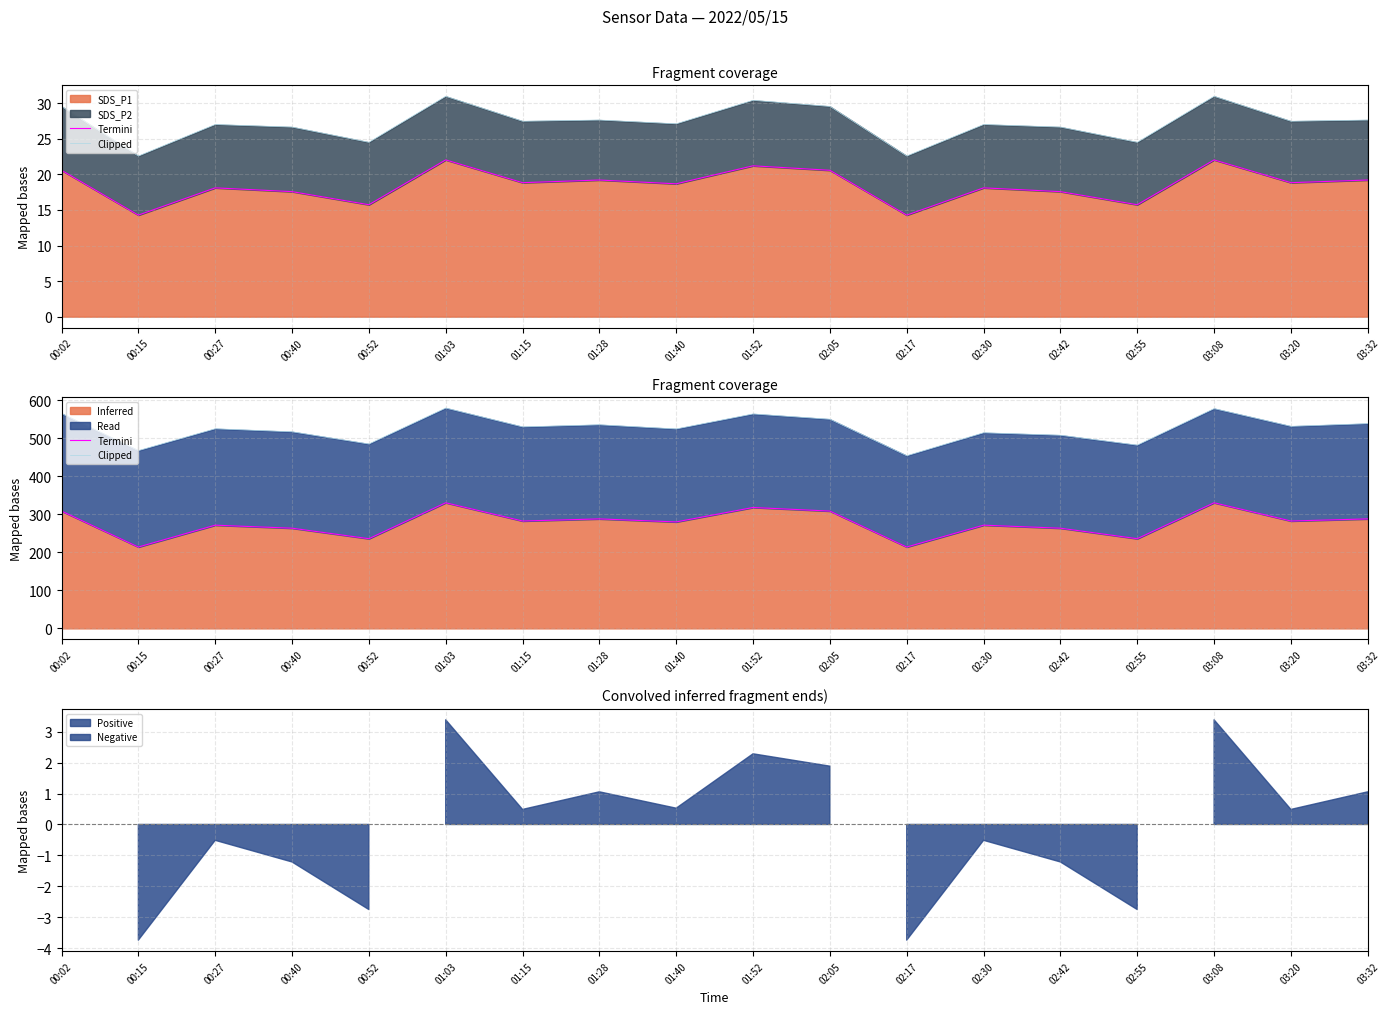

Which series has the largest total across all categories?

Clipped